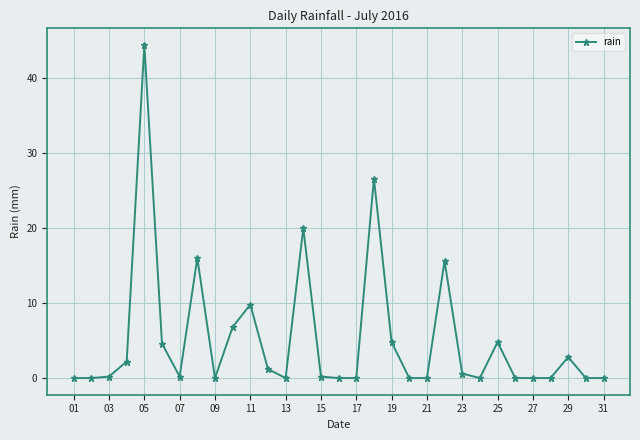

What is the difference between the second highest and second lowest values?

26.6